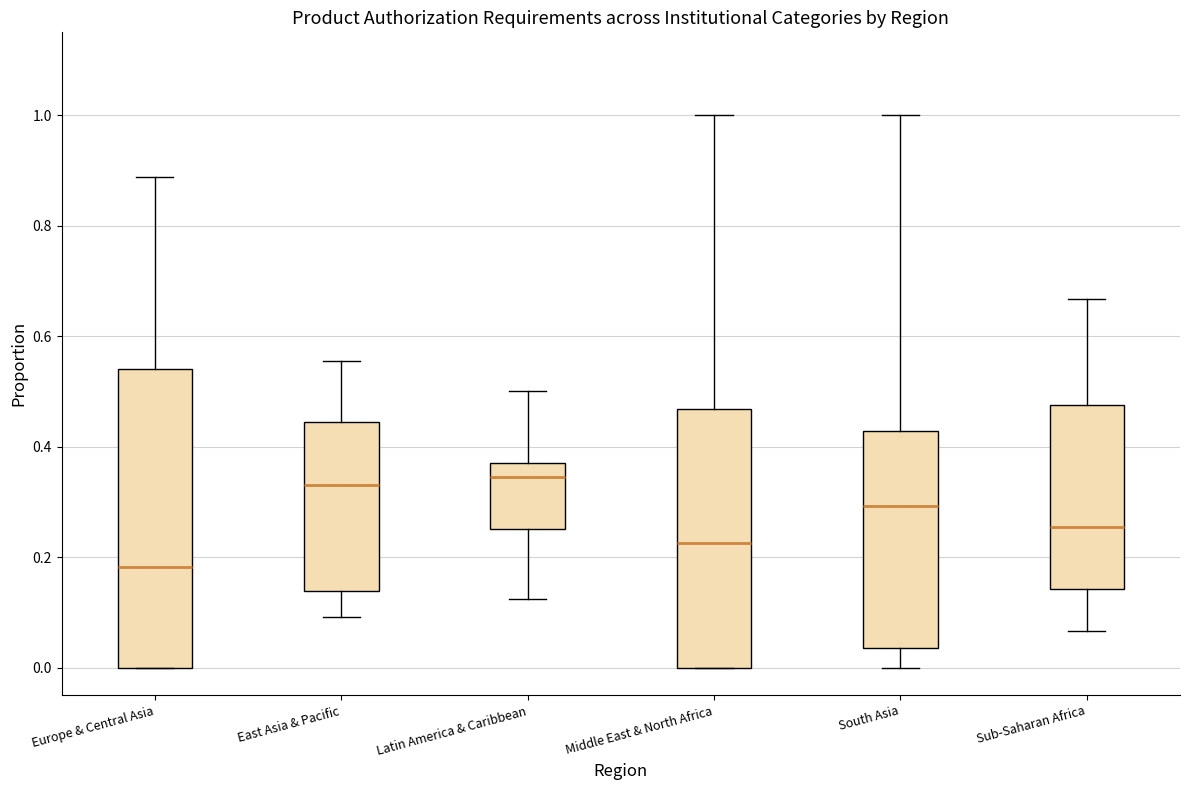

Reading left to right, transcribe this box plot: for each box, give where its median line is, the range the box spans, and where its two whiskers end, as read against the y-axis. The values are not printed on the chart, so give them approximately, as read against the axis.

Europe & Central Asia: median 0.18, box 0.00 to 0.54, whiskers 0.00 to 0.88
East Asia & Pacific: median 0.34, box 0.14 to 0.44, whiskers 0.10 to 0.56
Latin America & Caribbean: median 0.34, box 0.26 to 0.38, whiskers 0.12 to 0.50
Middle East & North Africa: median 0.22, box 0.00 to 0.46, whiskers 0.00 to 1.00
South Asia: median 0.30, box 0.04 to 0.42, whiskers 0.00 to 1.00
Sub-Saharan Africa: median 0.26, box 0.14 to 0.48, whiskers 0.06 to 0.66